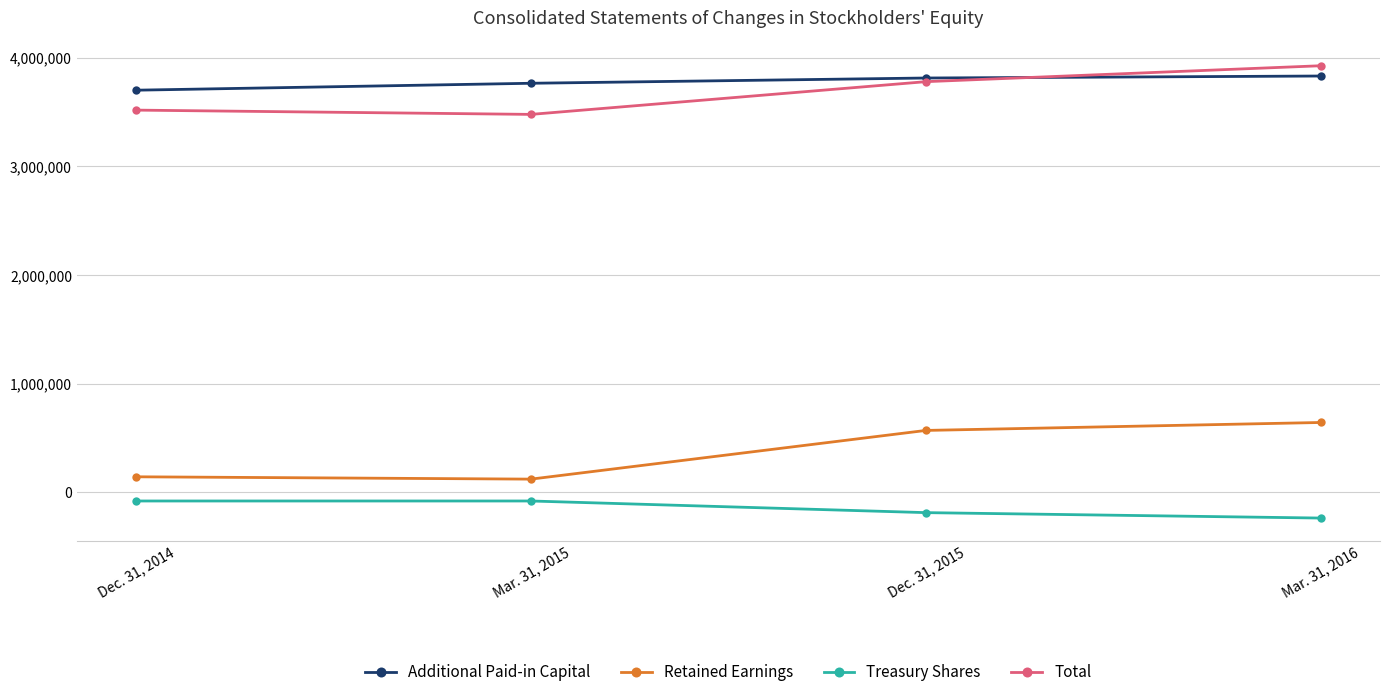

What is the label of the 3rd point from the right?

Mar. 31, 2015